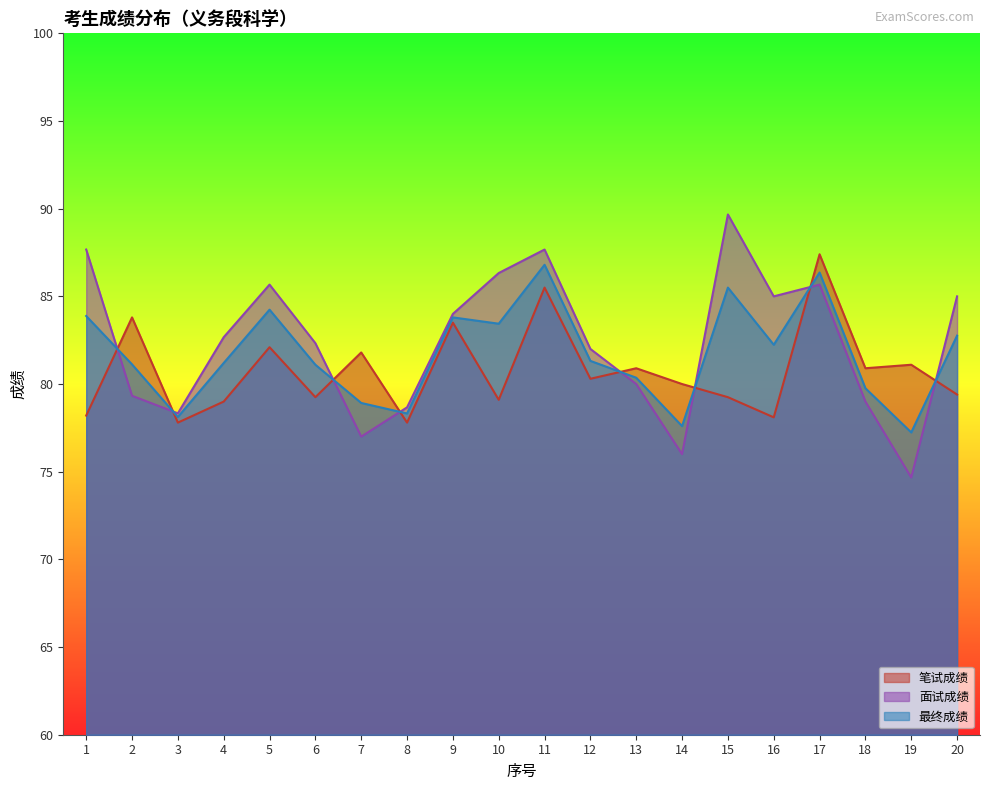

True or false: 笔试成绩 has a value of 77.8 at 3.

True